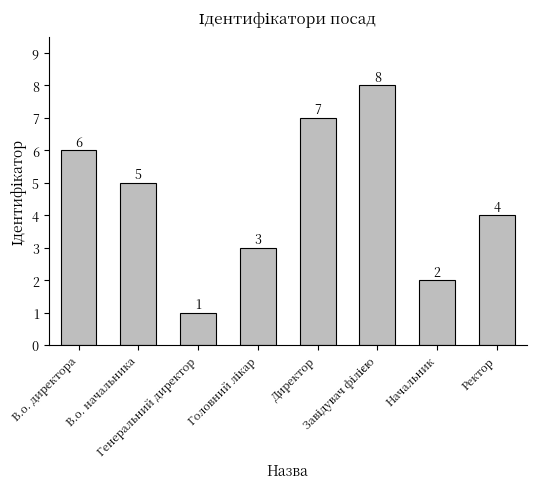

What is the minimum value shown in the chart?

1